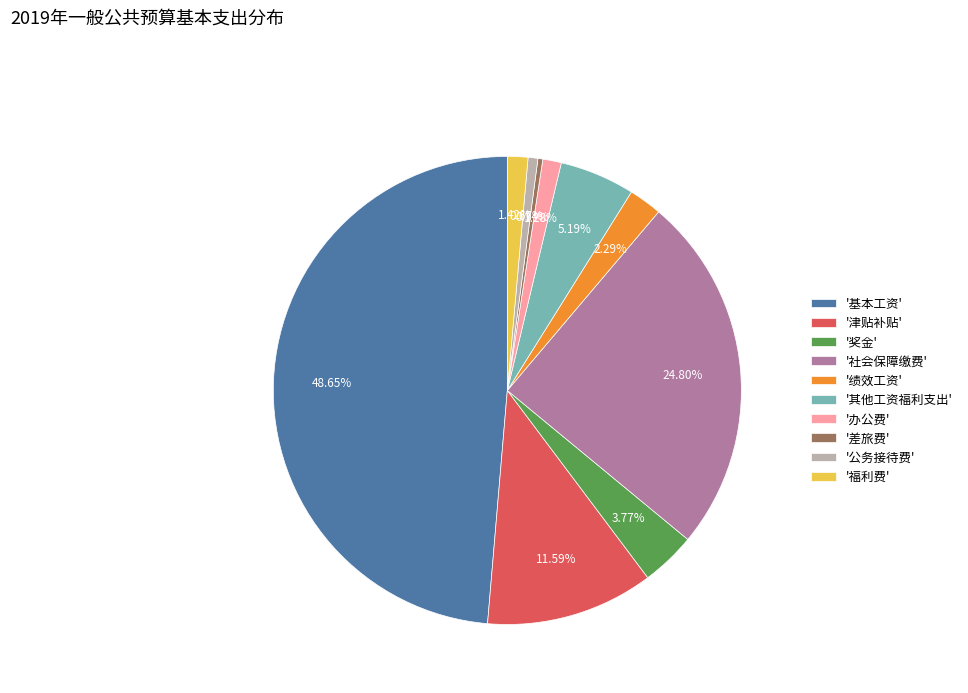

Count the number of slices in the pie.

10